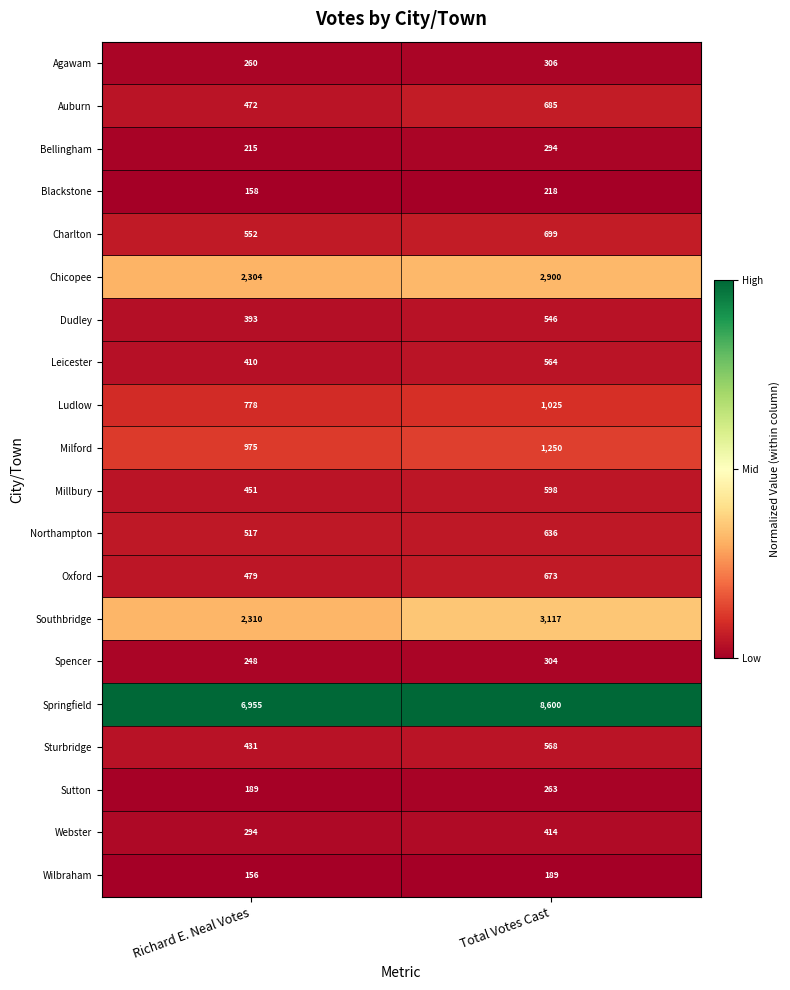

The Auburn series shows 472 at Richard E. Neal Votes. True or false?

True